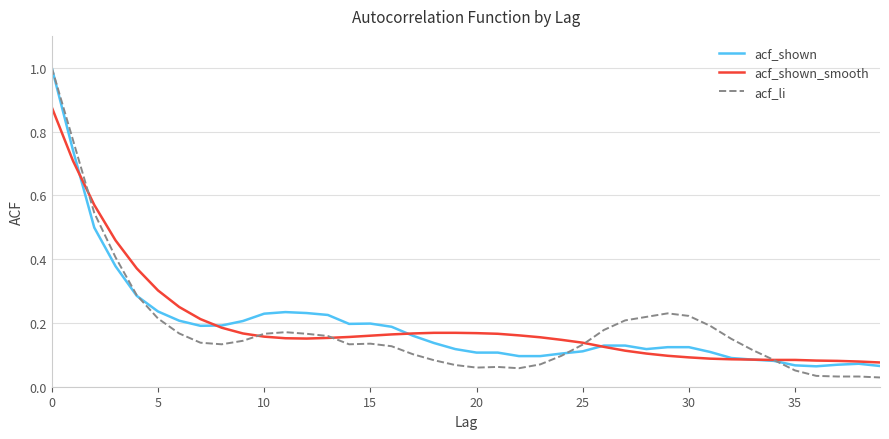

Which series has the largest range (max minus min)?

acf_li